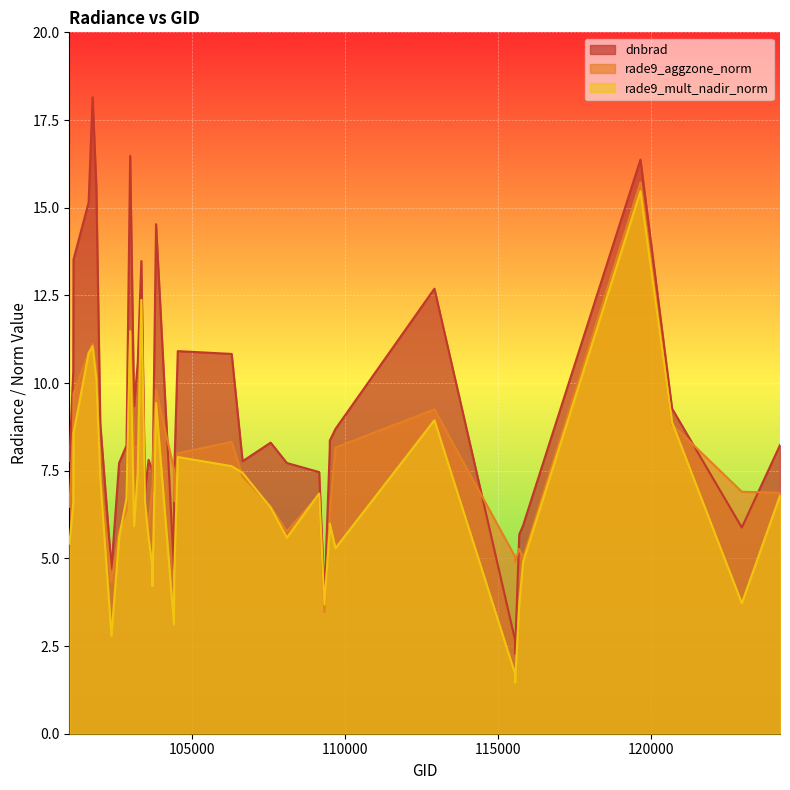

At how many categories does at least one series exceed 10?

13